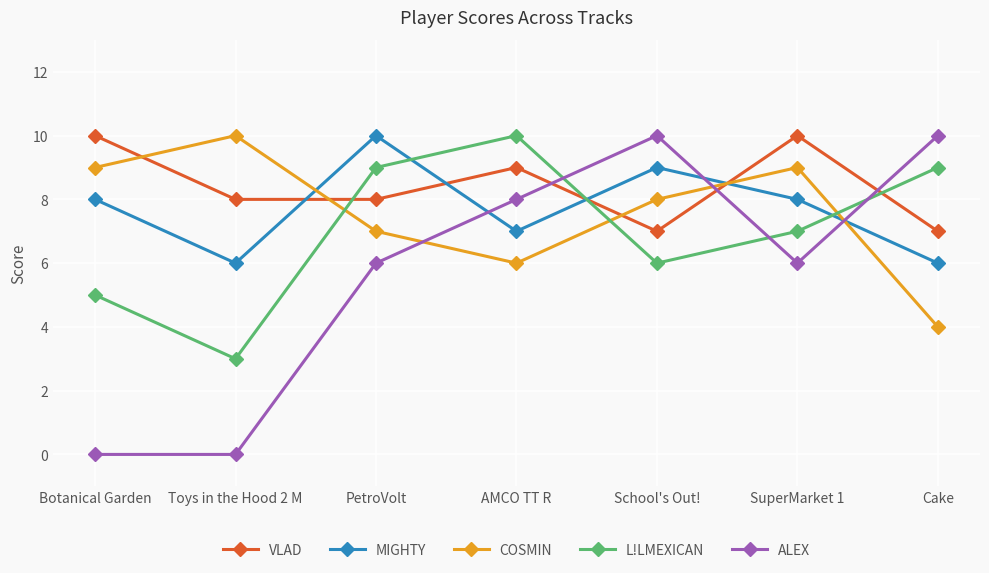

What is the approximate value of L!LMEXICAN at AMCO TT R?

10